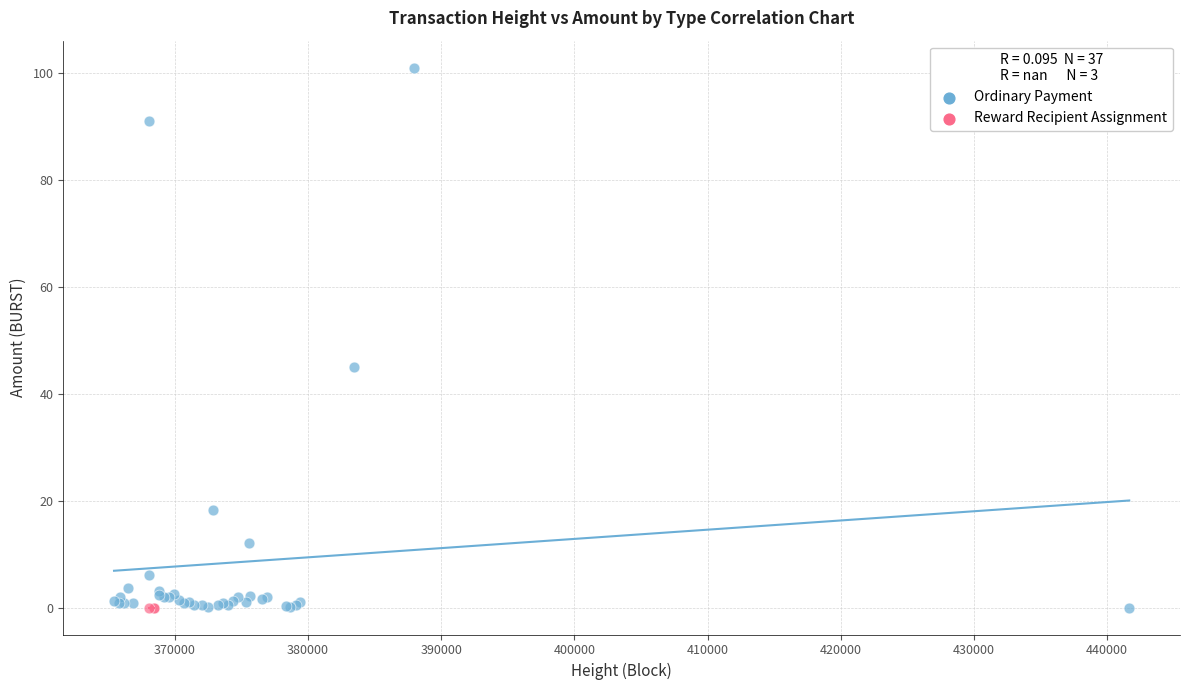

Which series contains the highest Y value?

Ordinary Payment